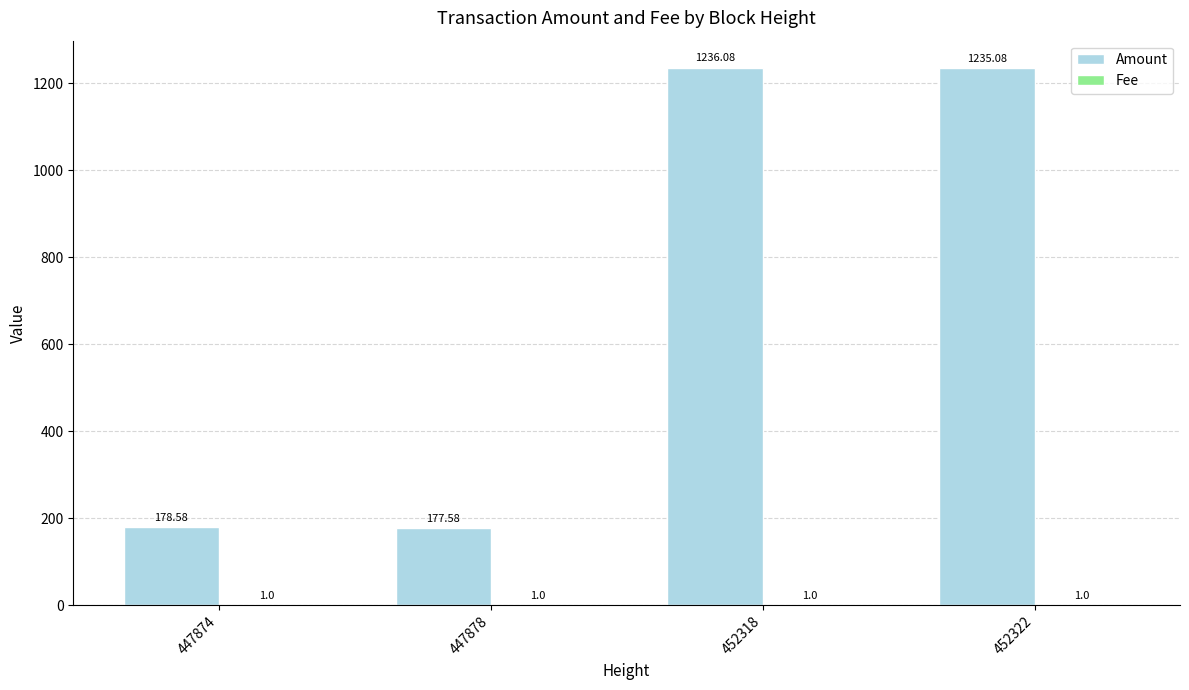

At which label does Amount first exceed 1235?

452318